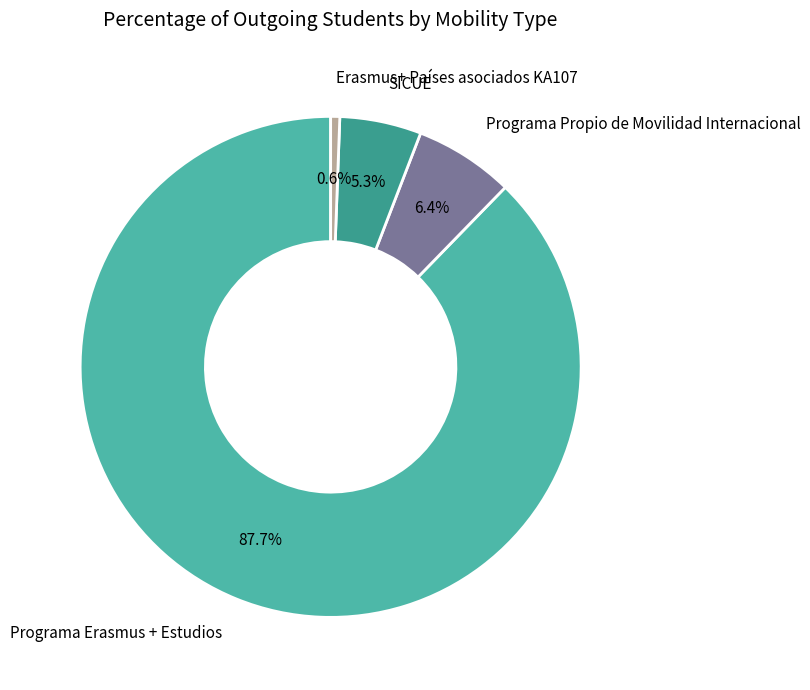

Between Programa Propio de Movilidad Internacional and SICUE, which is larger?

Programa Propio de Movilidad Internacional